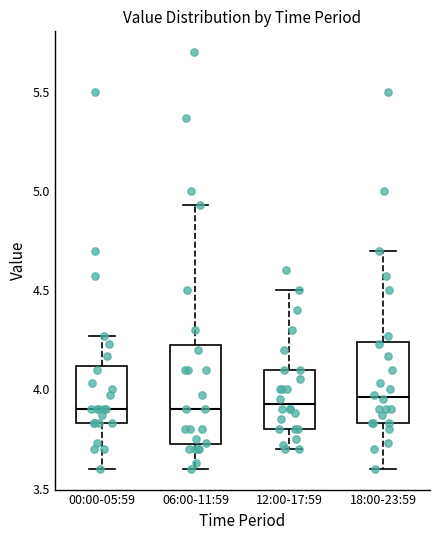

Reading left to right, read every box against the y-axis: the position of its median line, the range the box covers, and the ends of its whiskers. The values are not printed on the chart, so give them approximately, as read against the axis.

00:00-05:59: median 3.90, box 3.85 to 4.10, whiskers 3.60 to 4.25
06:00-11:59: median 3.90, box 3.70 to 4.25, whiskers 3.60 to 4.95
12:00-17:59: median 3.95, box 3.80 to 4.10, whiskers 3.70 to 4.50
18:00-23:59: median 3.95, box 3.85 to 4.25, whiskers 3.60 to 4.70